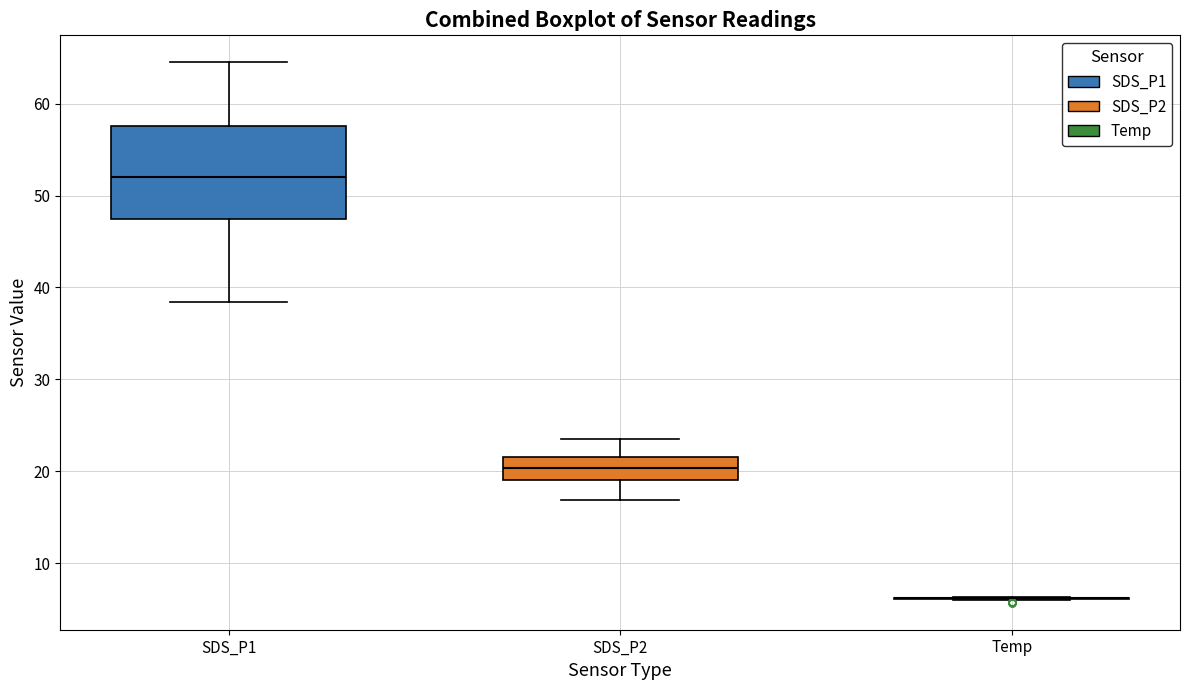

Reading left to right, read every box against the y-axis: the position of its median line, the range the box covers, and the ends of its whiskers. The values are not printed on the chart, so give them approximately, as read against the axis.

SDS_P1: median 52, box 47 to 58, whiskers 38 to 65
SDS_P2: median 20, box 19 to 22, whiskers 17 to 23
Temp: box collapsed to a line at 6, whiskers 6 to 6